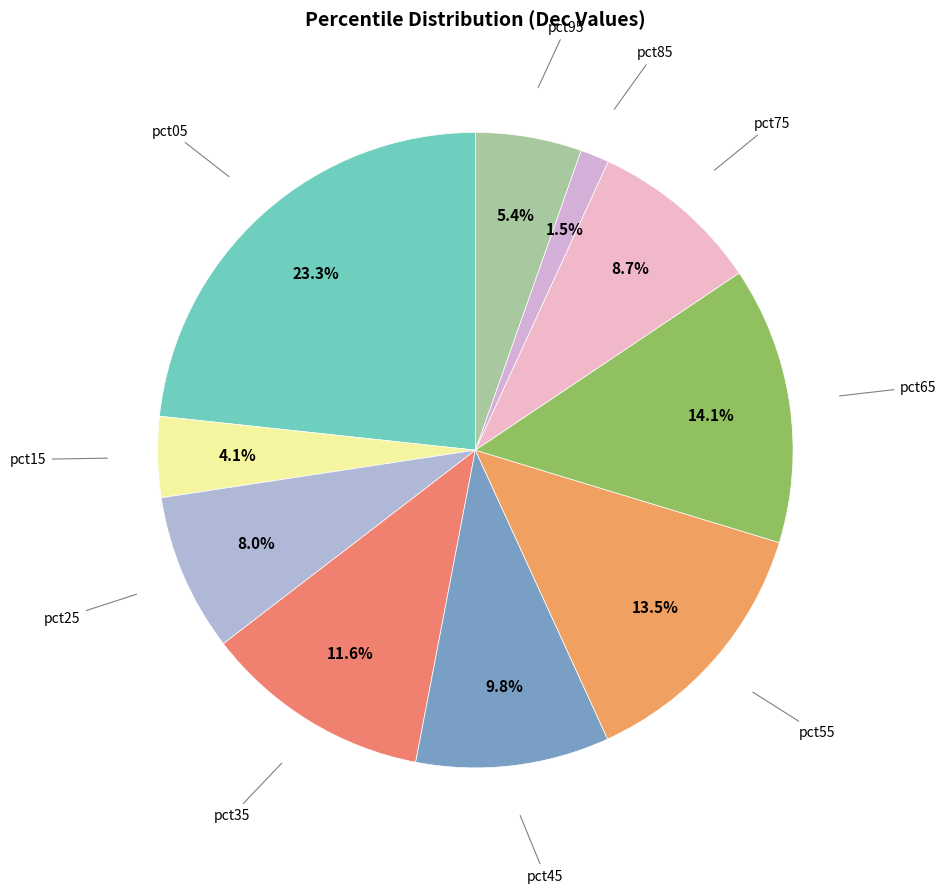

Count the number of slices in the pie.

10